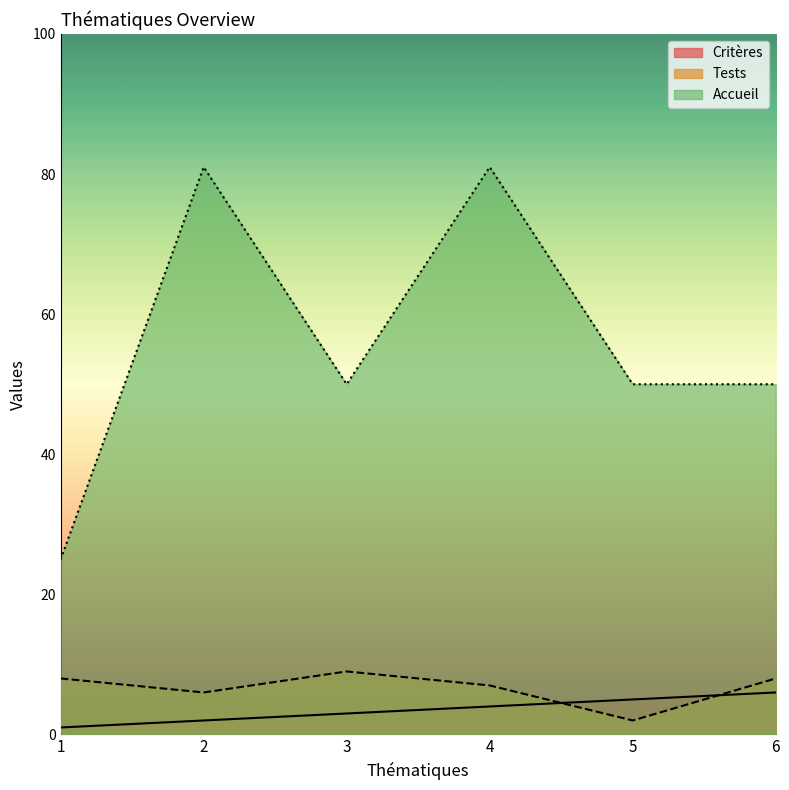

True or false: Accueil and Critères intersect in this chart.

False